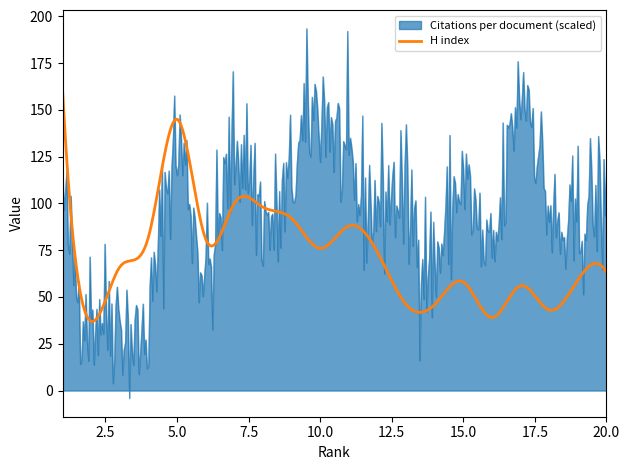

List the series in order of their peak value, lowest first.

H index, Citations per document (scaled)